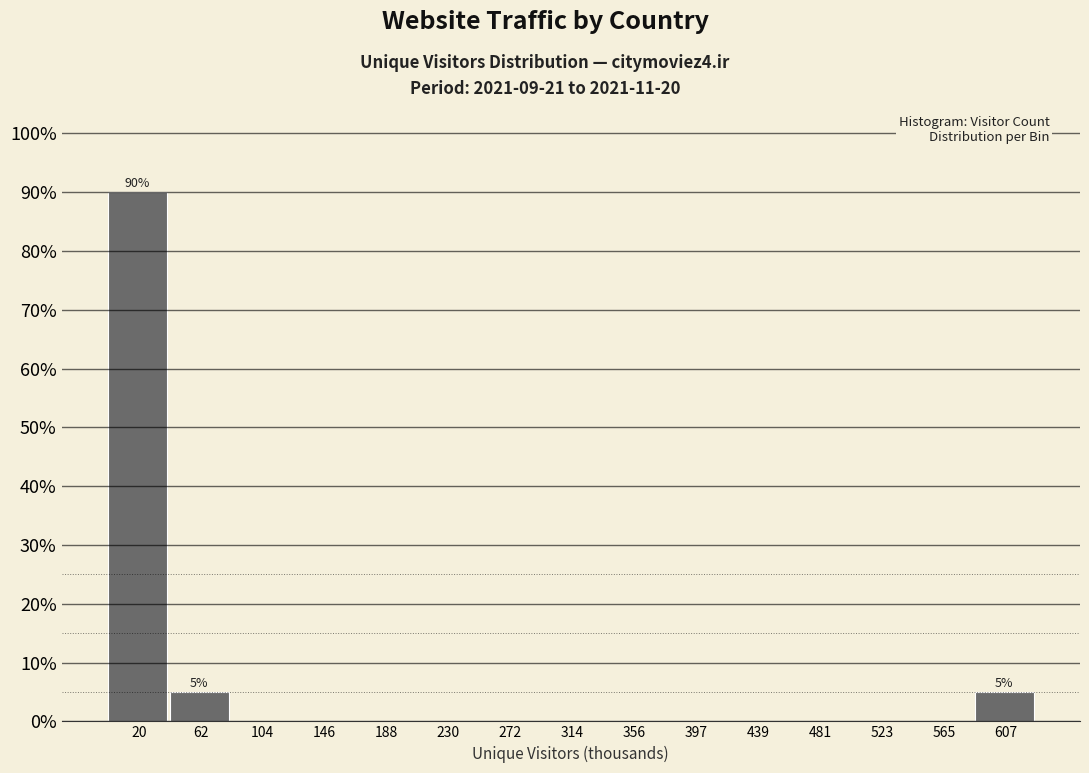

Reading left to right, extract all data points from this chart.

20=90	62=5	104=0	146=0	188=0	230=0	272=0	314=0	356=0	397=0	439=0	481=0	523=0	565=0	607=5